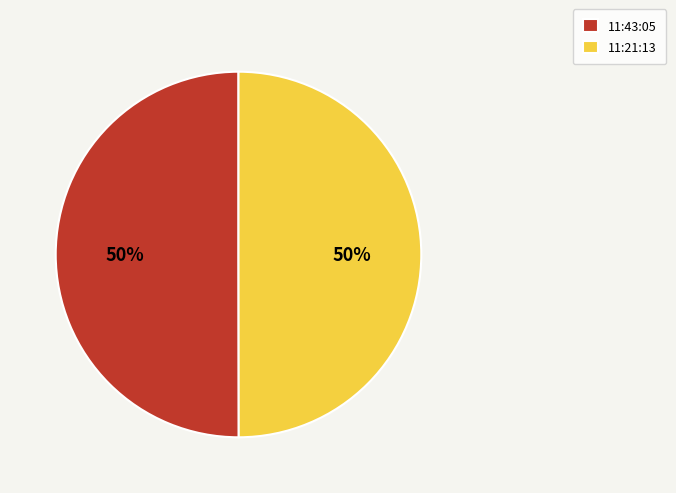

Is it true that 11:43:05 is 50% of the pie?

True